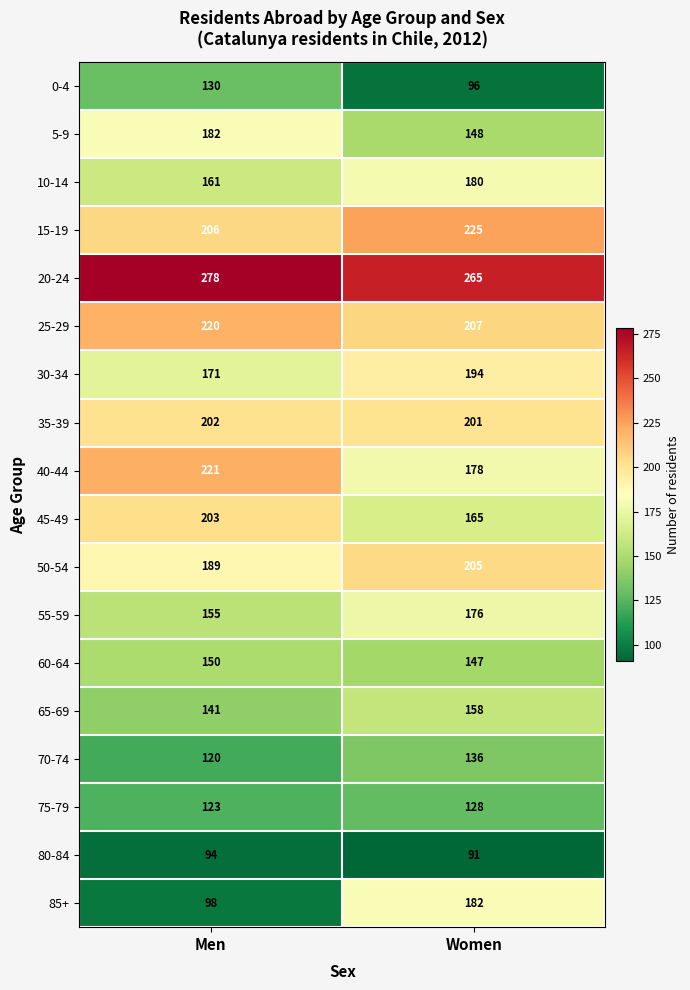

At which label is 40-44 closest to 199?

Women